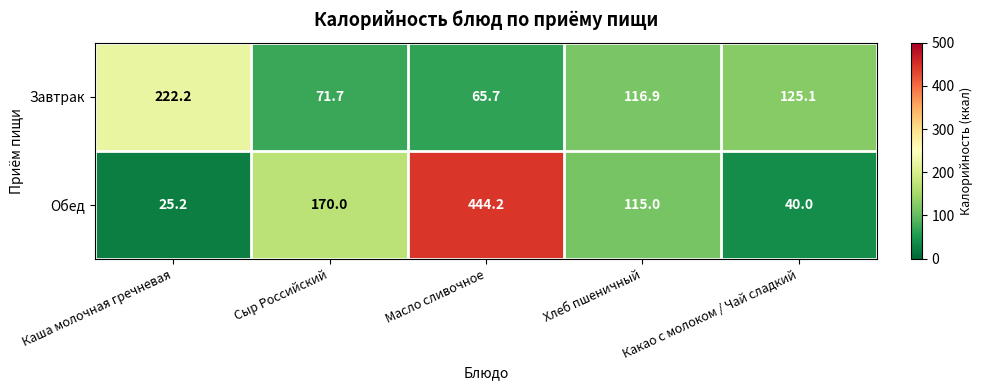

How many data points in Обед are less than 115?

2